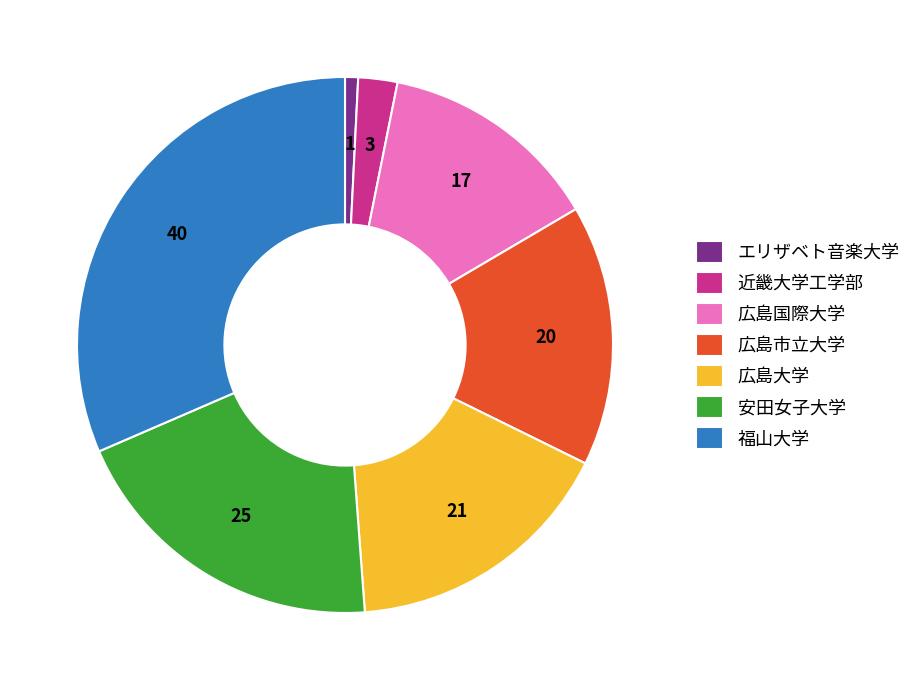

Which category has the biggest portion of the pie?

福山大学